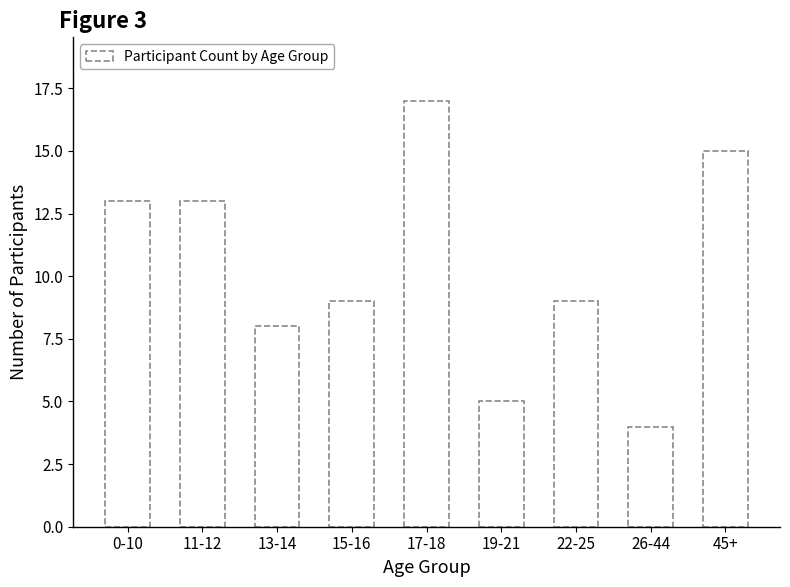

Reading left to right, transcribe all the data shown in this chart.

0-10=13	11-12=13	13-14=8	15-16=9	17-18=17	19-21=5	22-25=9	26-44=4	45+=15